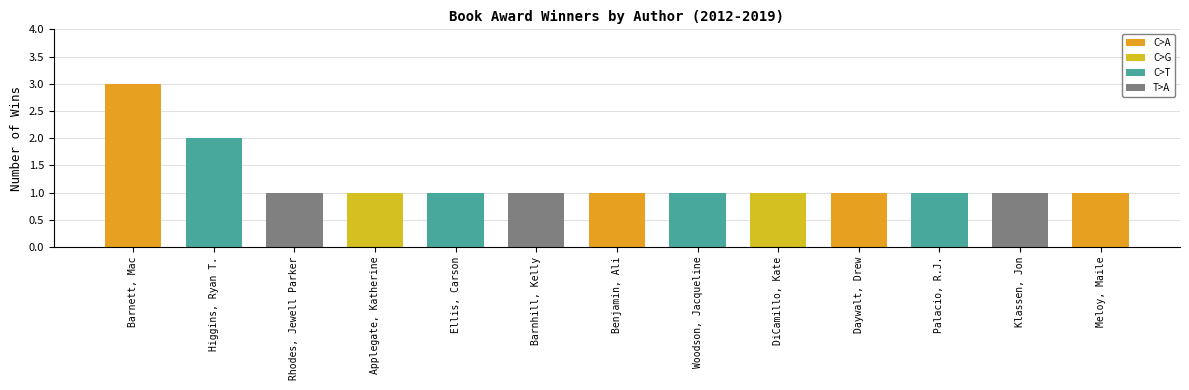

What is the label of the 10th bar from the left?

Daywalt, Drew